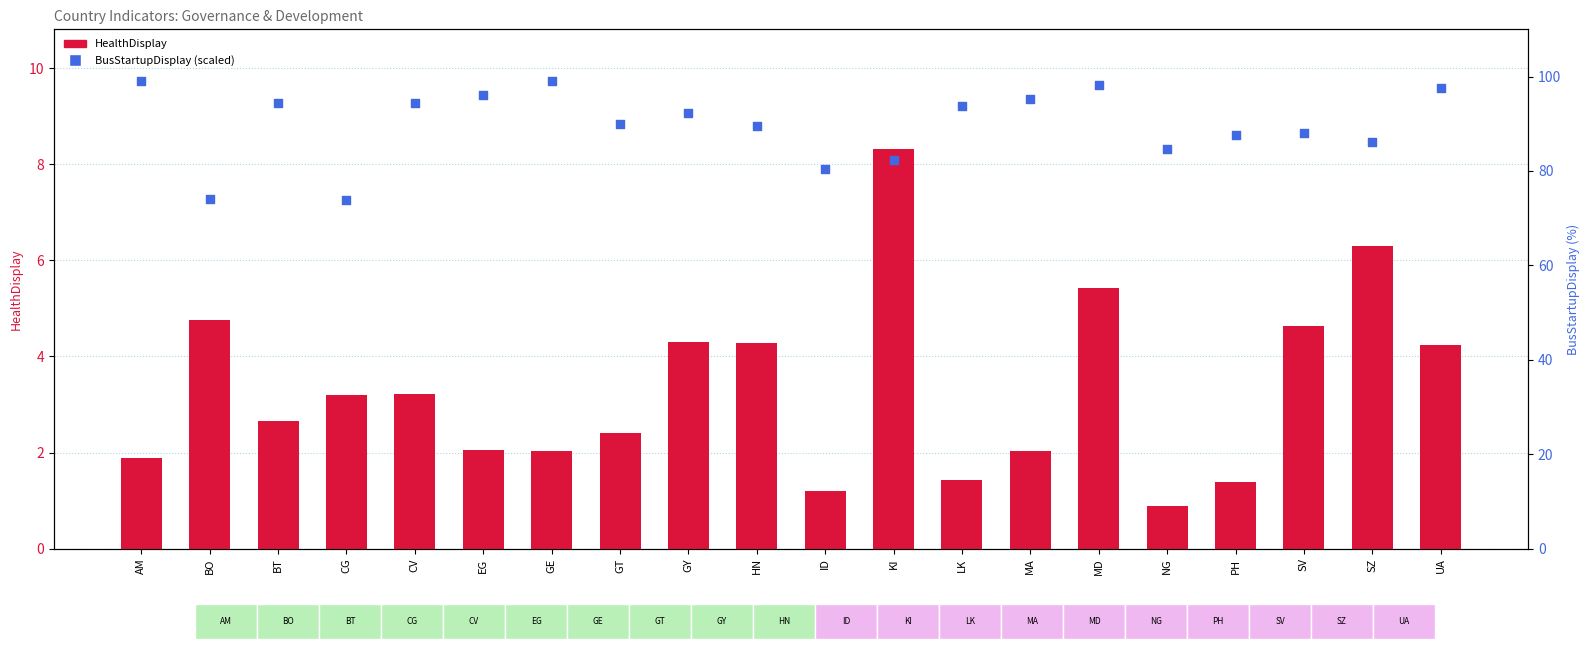

Which series reaches the minimum Y coordinate?

HealthDisplay